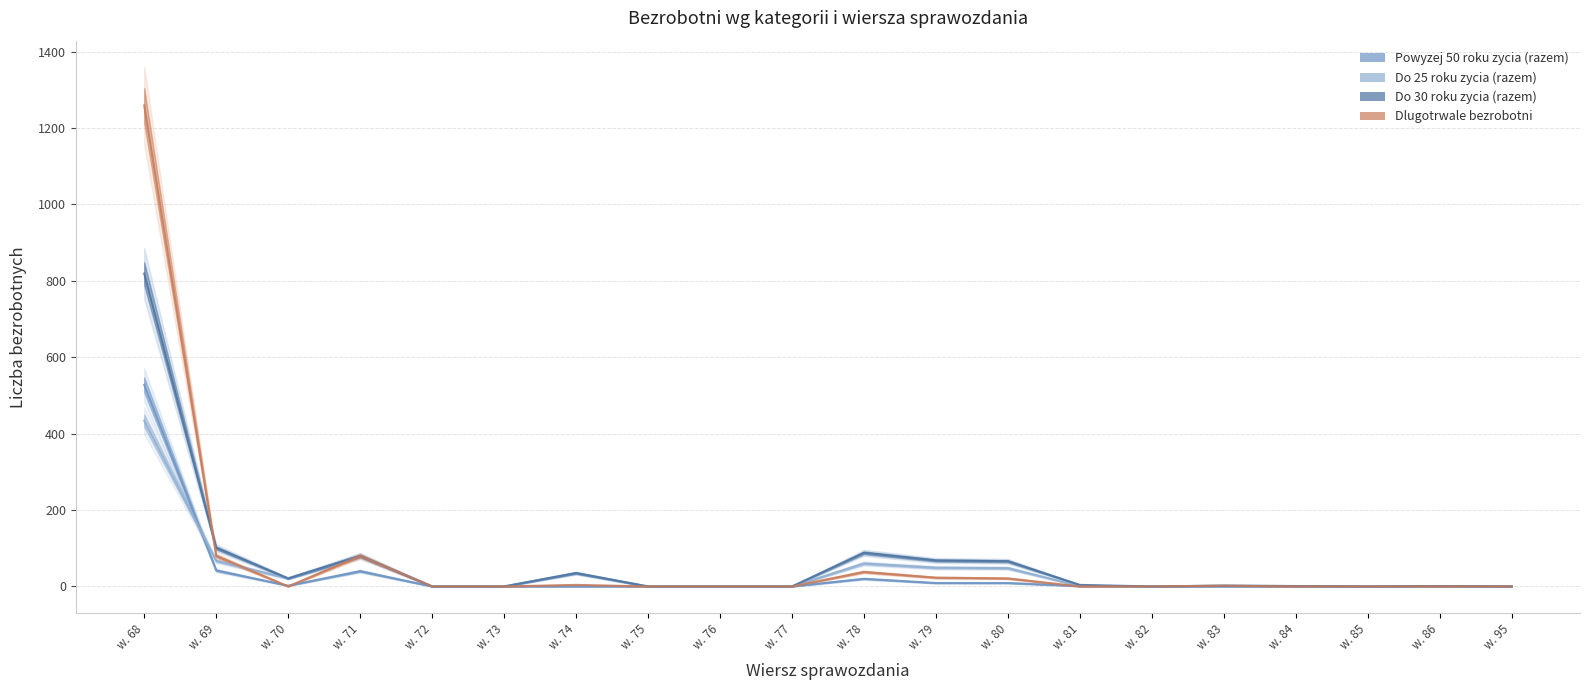

How many times do Dlugotrwale bezrobotni and Do 25 roku zycia (razem) cross each other?

1